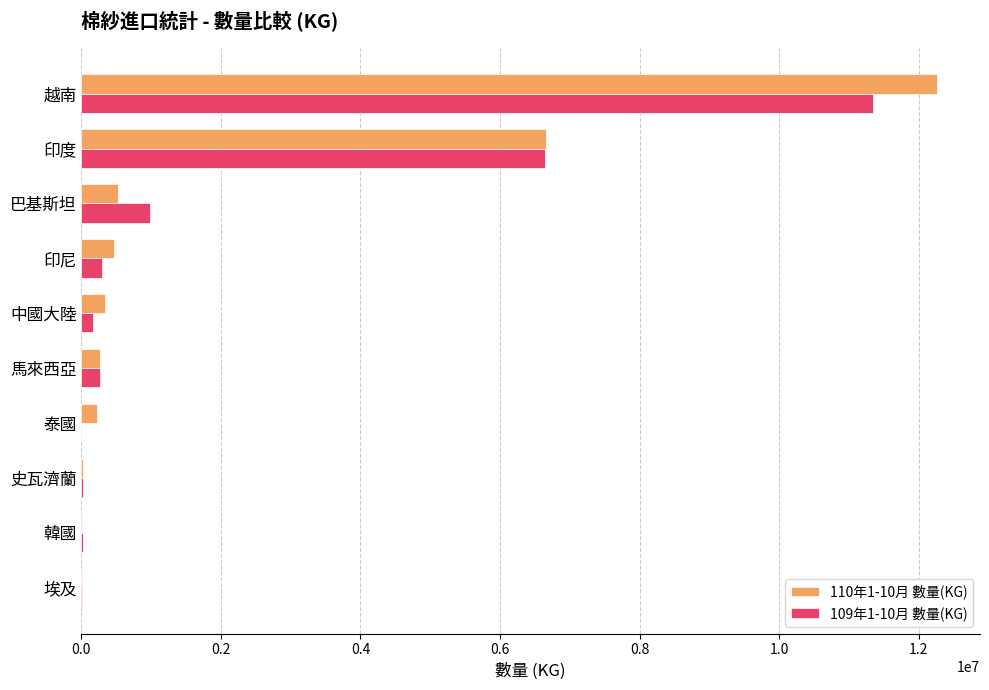

Between 越南 and 印尼, which series saw the biggest shift?

110年1-10月 數量(KG)